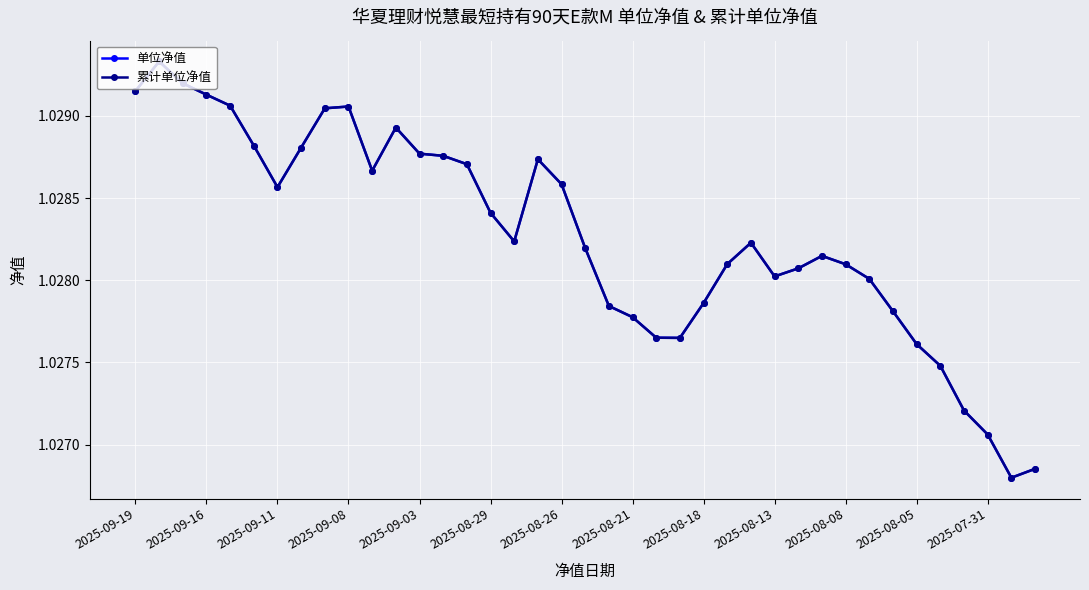

What is the lowest value of the 单位净值 series?

1.0